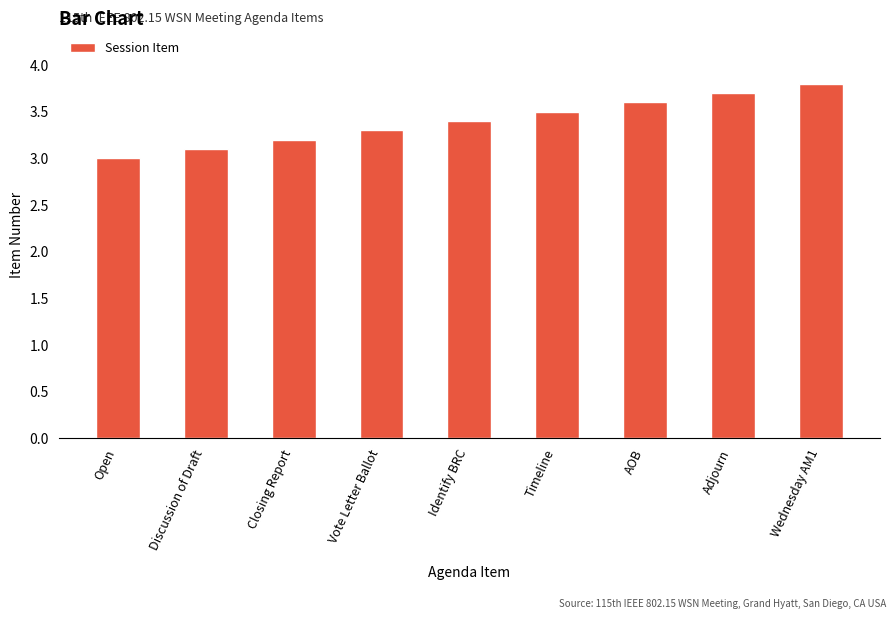

Reading left to right, extract all data points from this chart.

Open=3.0	Discussion of Draft=3.1	Closing Report=3.2	Vote Letter Ballot=3.3	Identify BRC=3.4	Timeline=3.5	AOB=3.6	Adjourn=3.7	Wednesday AM1=3.8